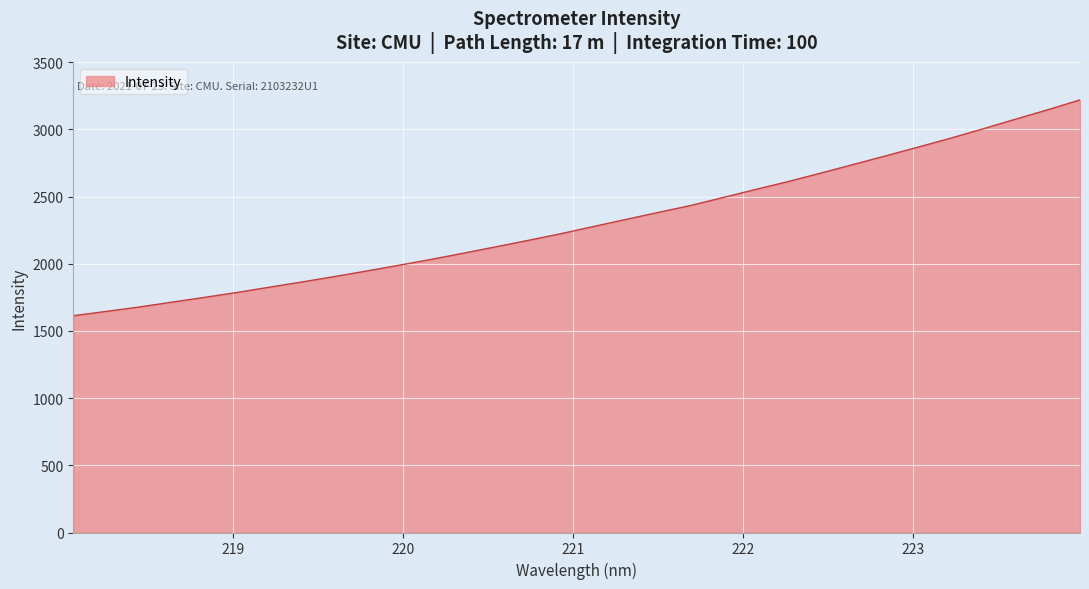

What is the minimum value shown in the chart?

1613.5